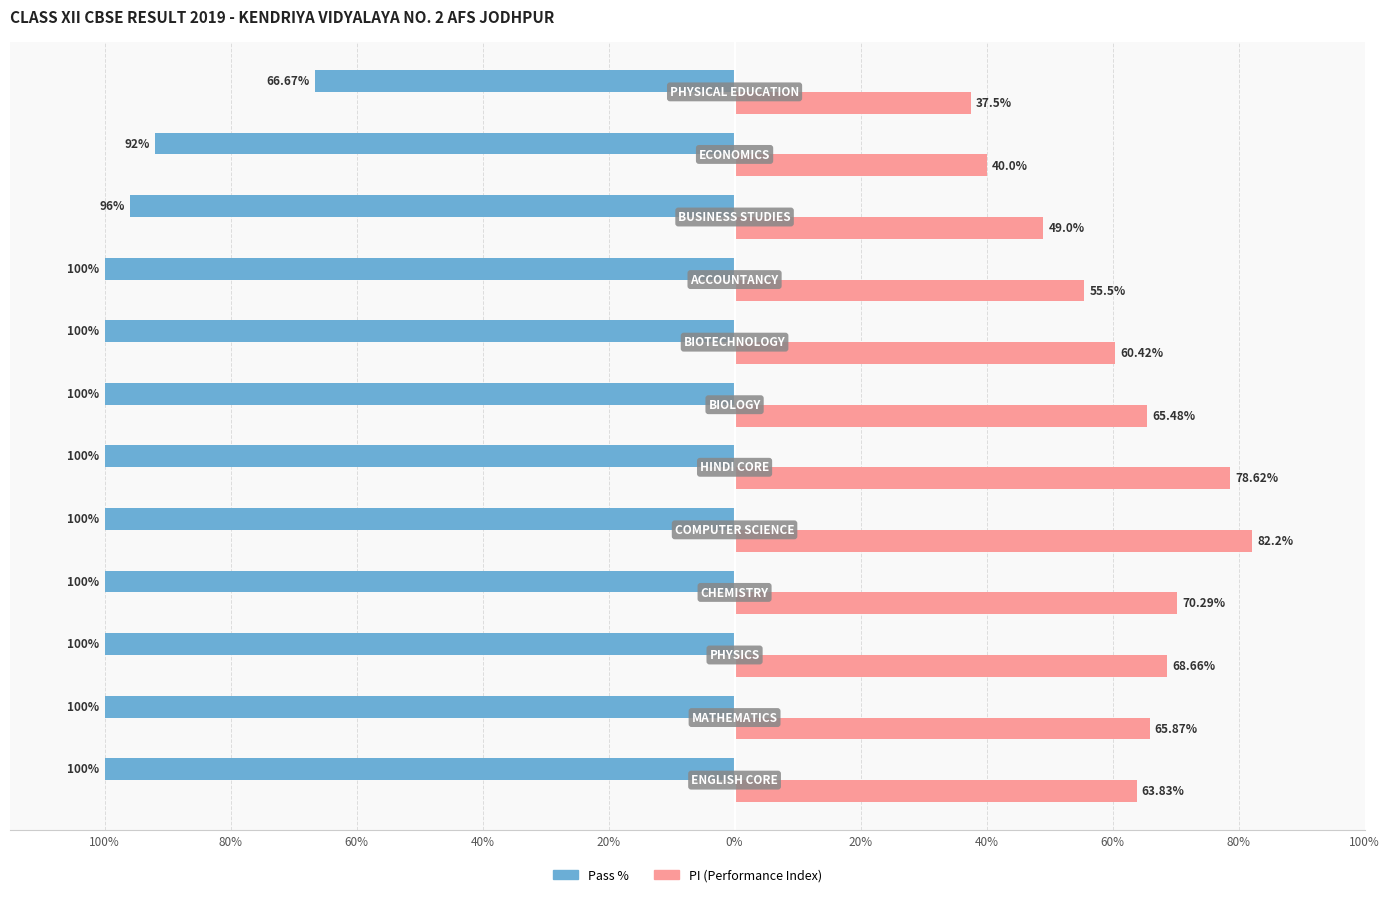

What is the label of the 12th bar from the right?

100%